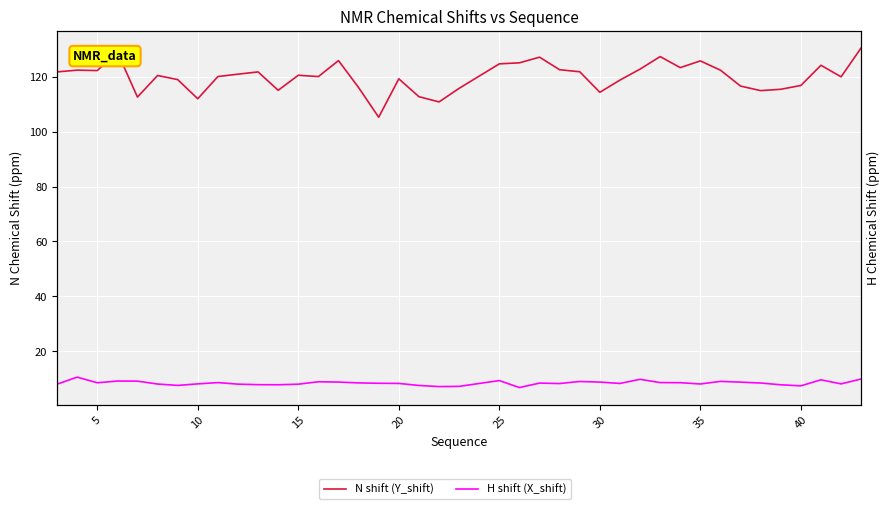

Is it true that N shift (Y_shift) equals 60.2 at 32?

False